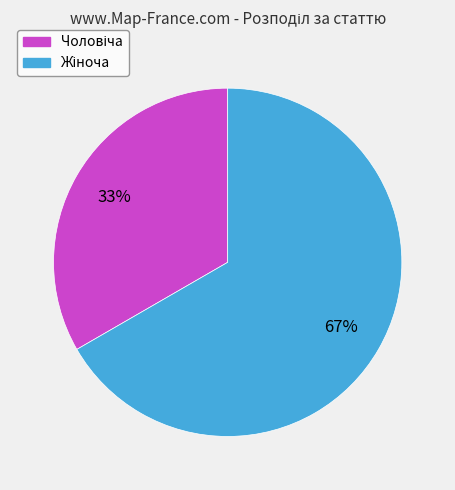

Does any single category account for the majority?

Yes